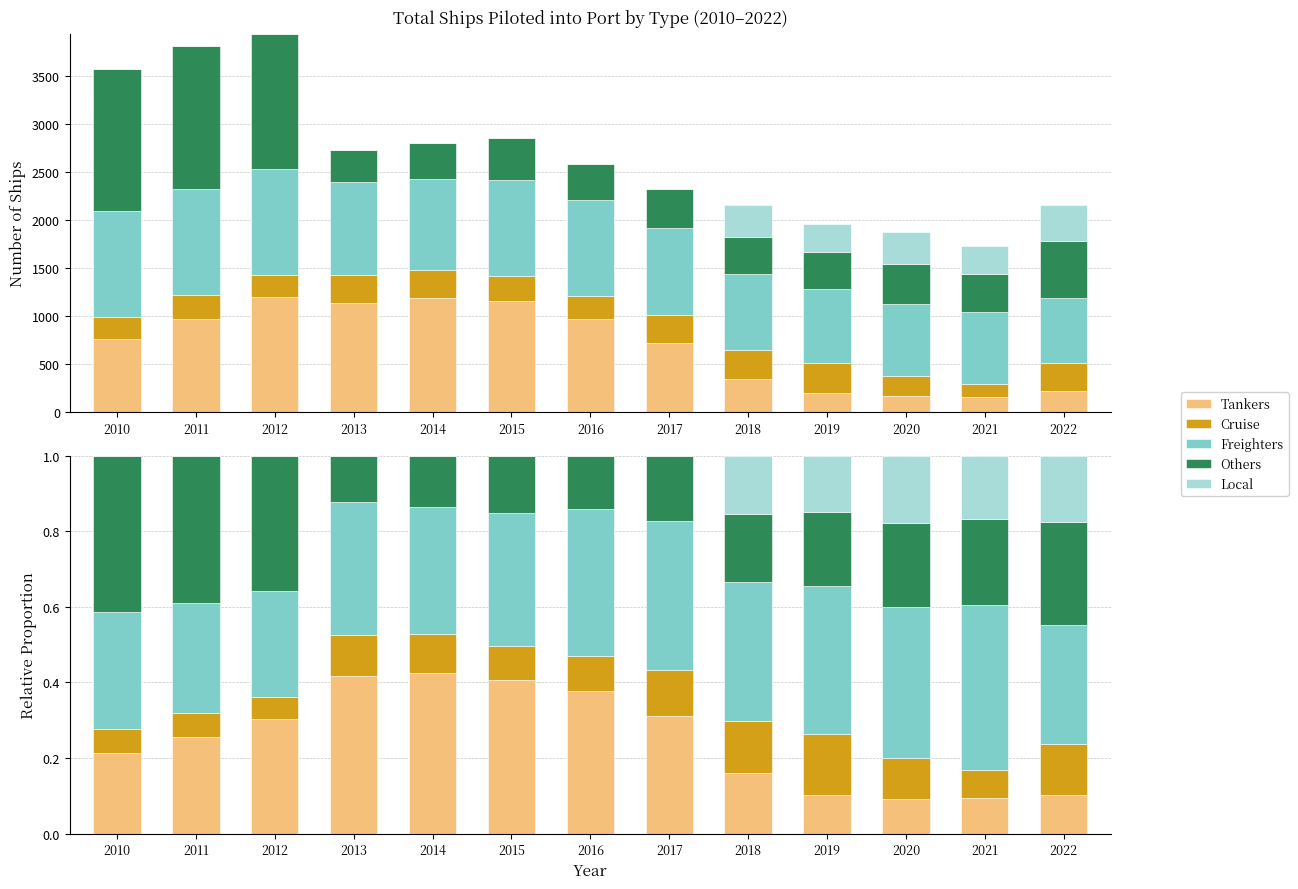

Is it true that Freighters equals 0.6 at 2018?

False